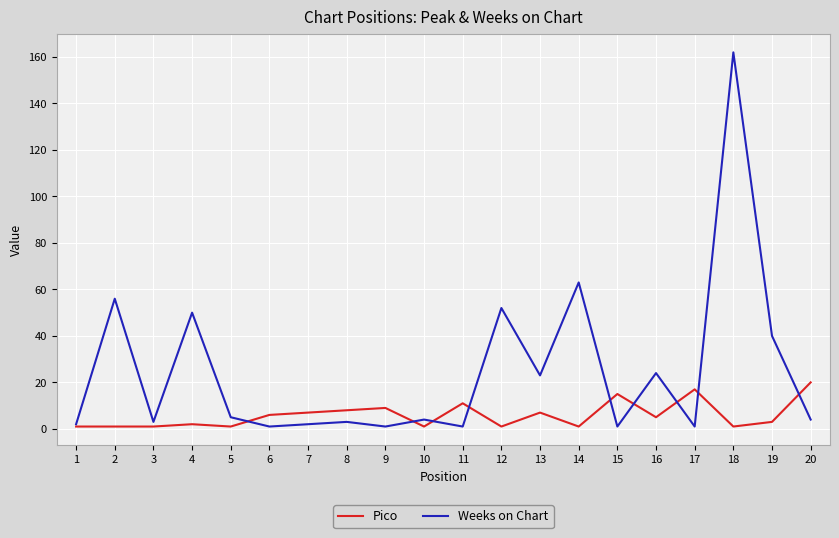

At which category is the sum across all series the highest?

18